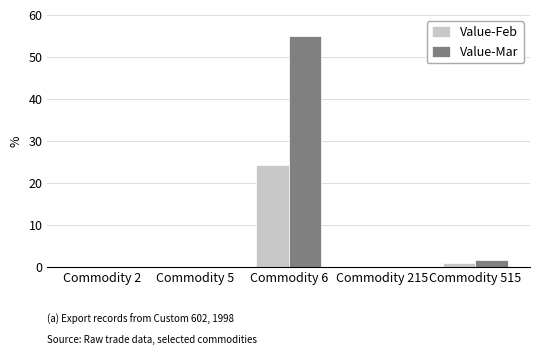

Which category has the highest value across all series?

Commodity 6